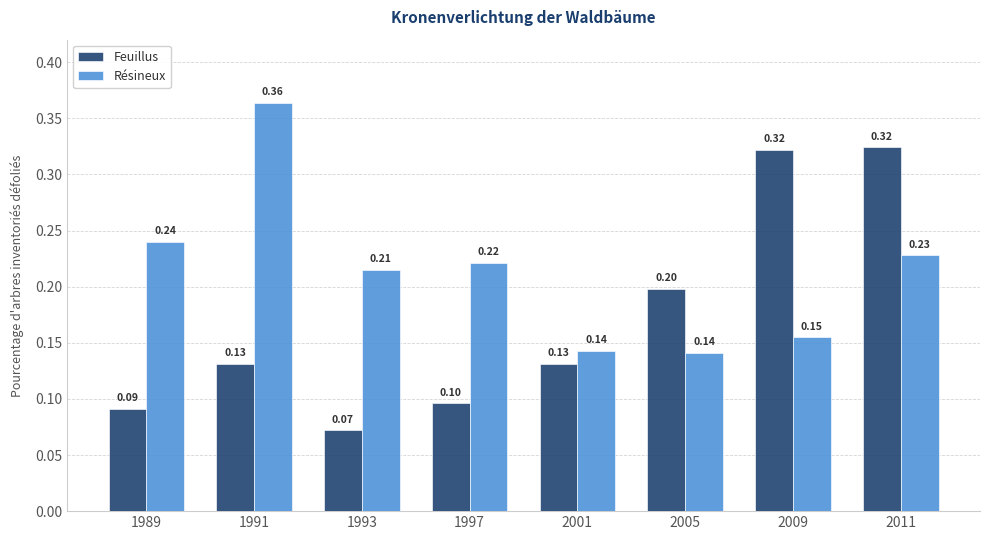

At which label is Feuillus closest to 0?

1993